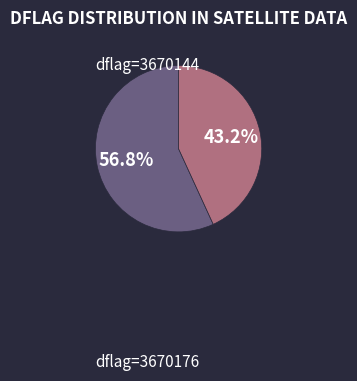

What is the largest slice in the pie chart?

dflag=3670176